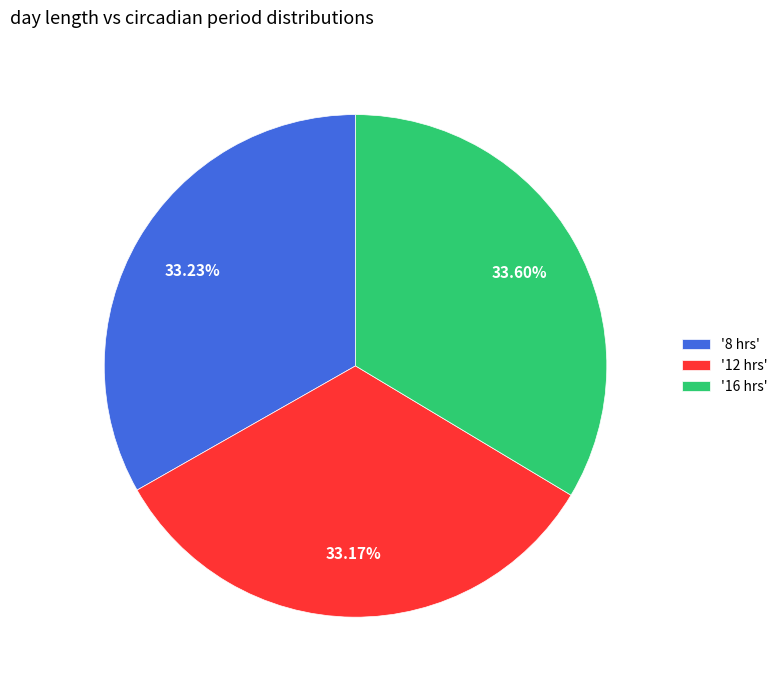

Do '12 hrs' and '16 hrs' together represent more than half of the pie?

Yes